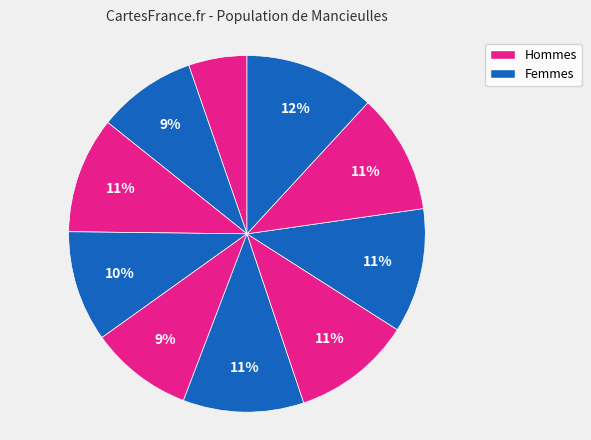

How many slices are in this pie chart?

10